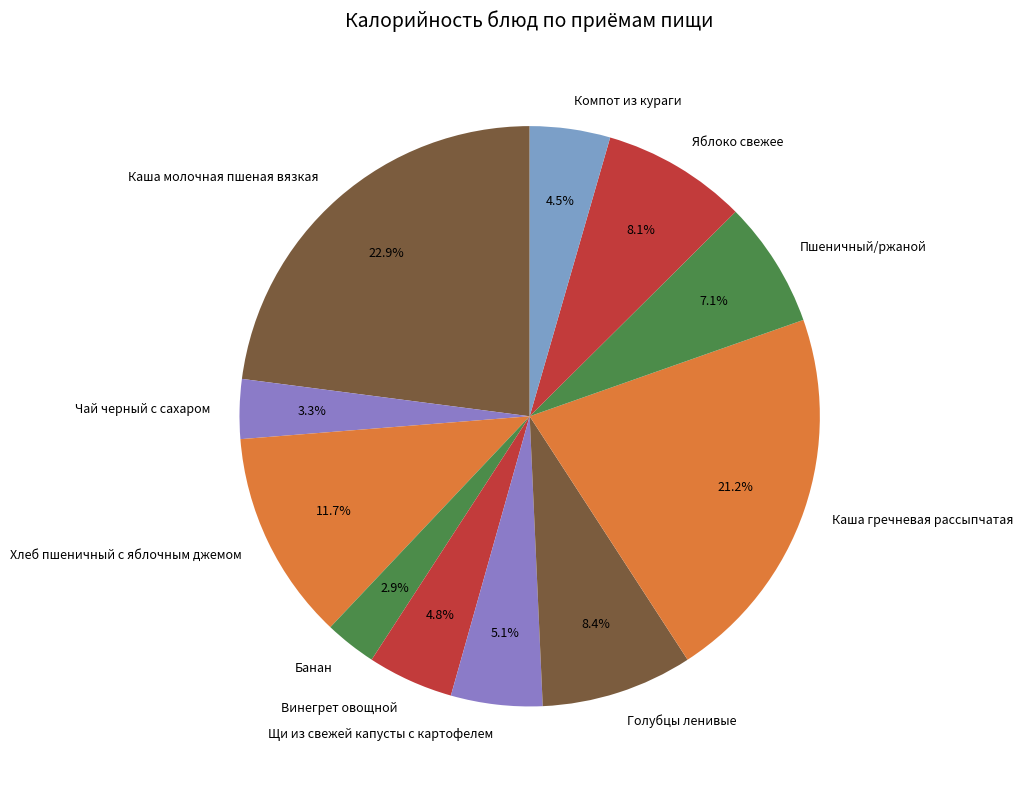

The Голубцы ленивые slice represents 8% of the pie. True or false?

True